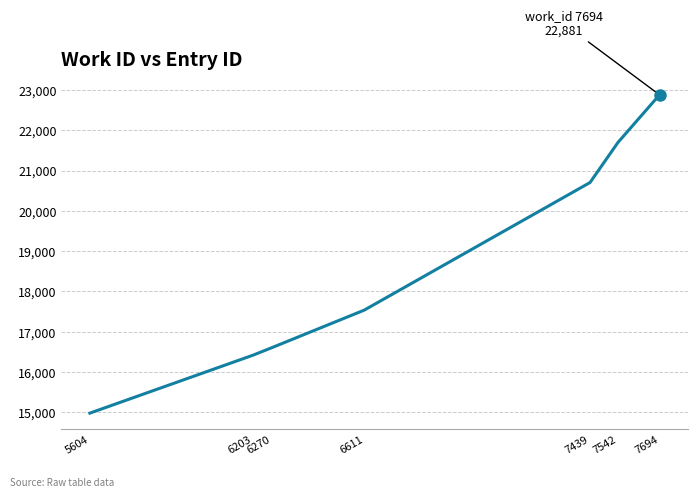

What is the value of the 3rd point from the left?

16597